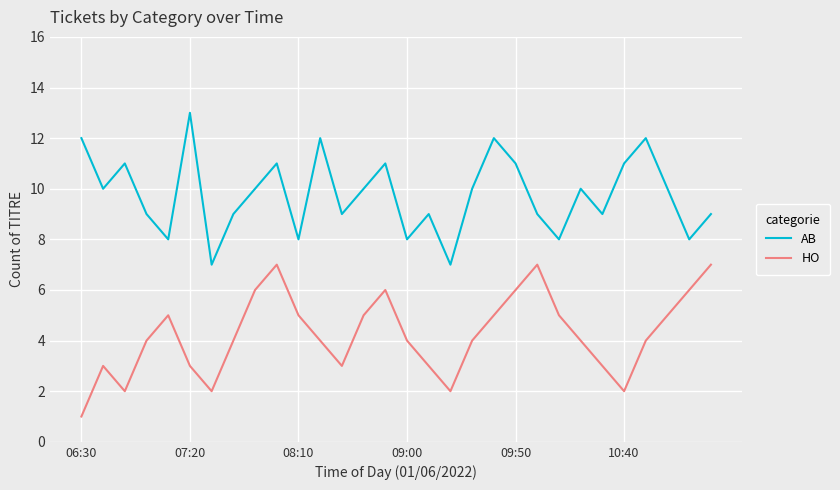

What is the difference between the maximum and minimum values in the AB series?

6